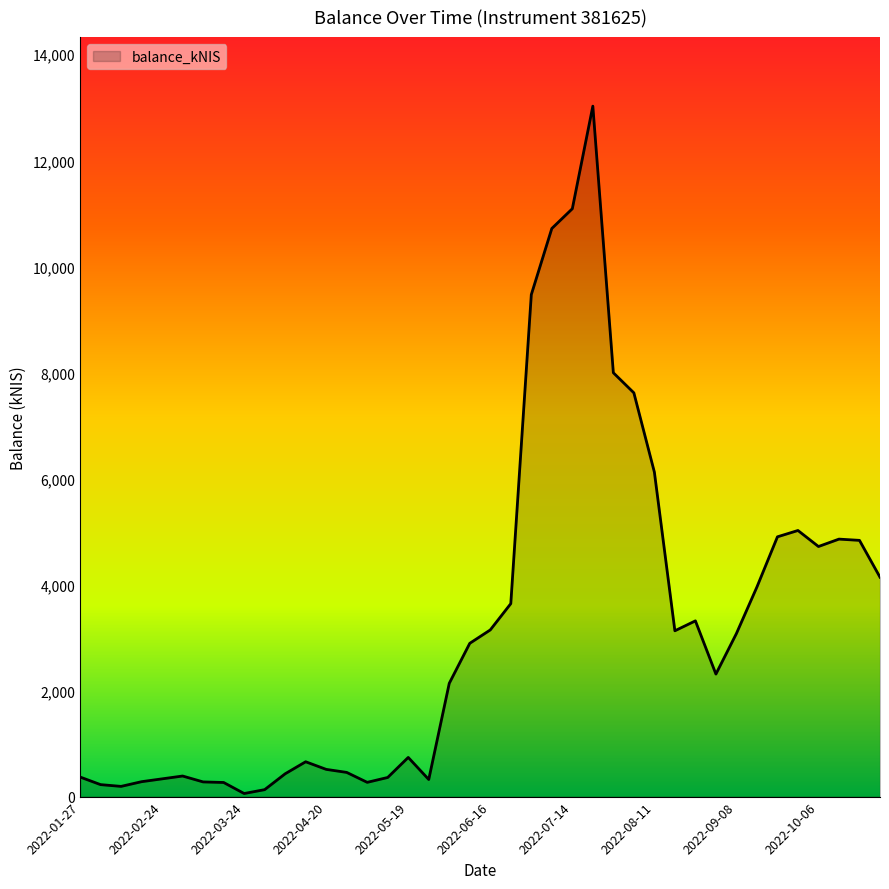

What is the difference between the maximum and minimum values?

12963.6